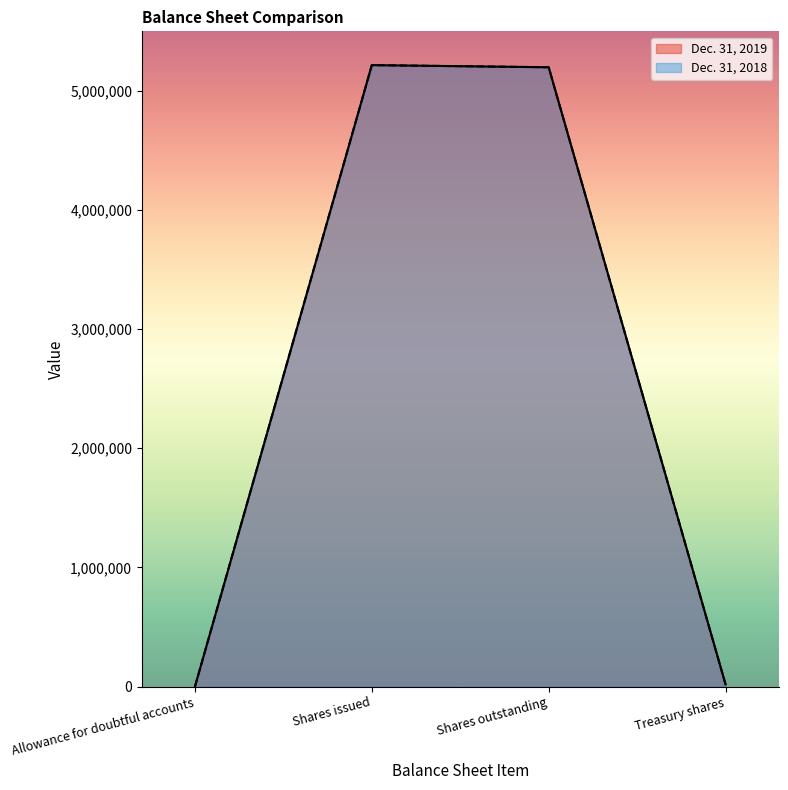

Reading left to right, transcribe all the data shown in this chart.

Dec. 31, 2019: 285	5216256	5198361	17895
Dec. 31, 2018: 207	5216256	5198361	17895